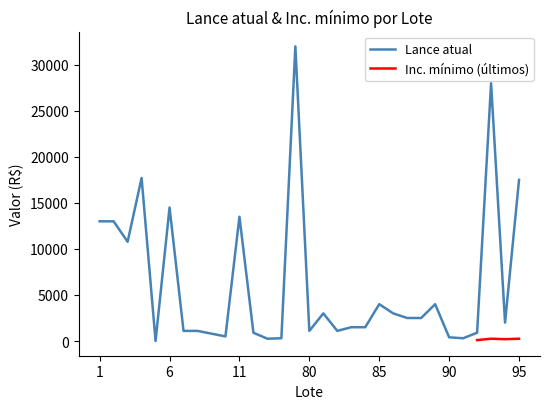

What is the sum of all values?

192742.9